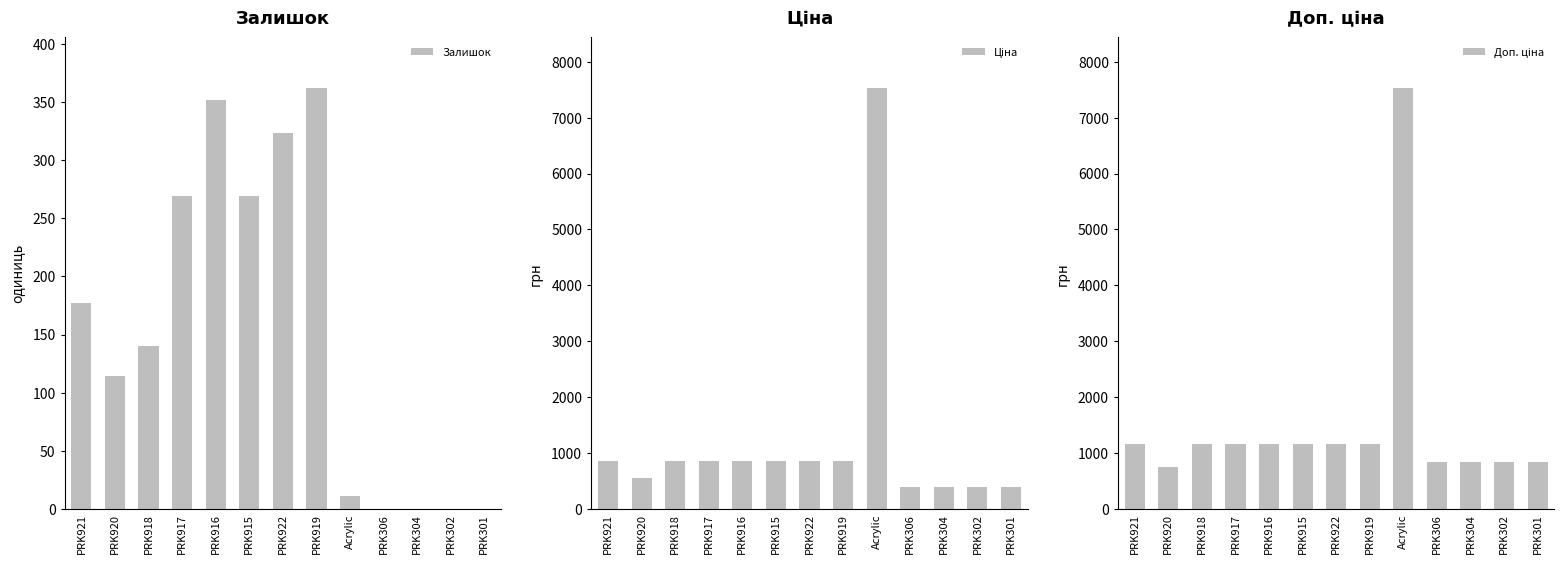

Which series has the largest total across all categories?

Доп. ціна